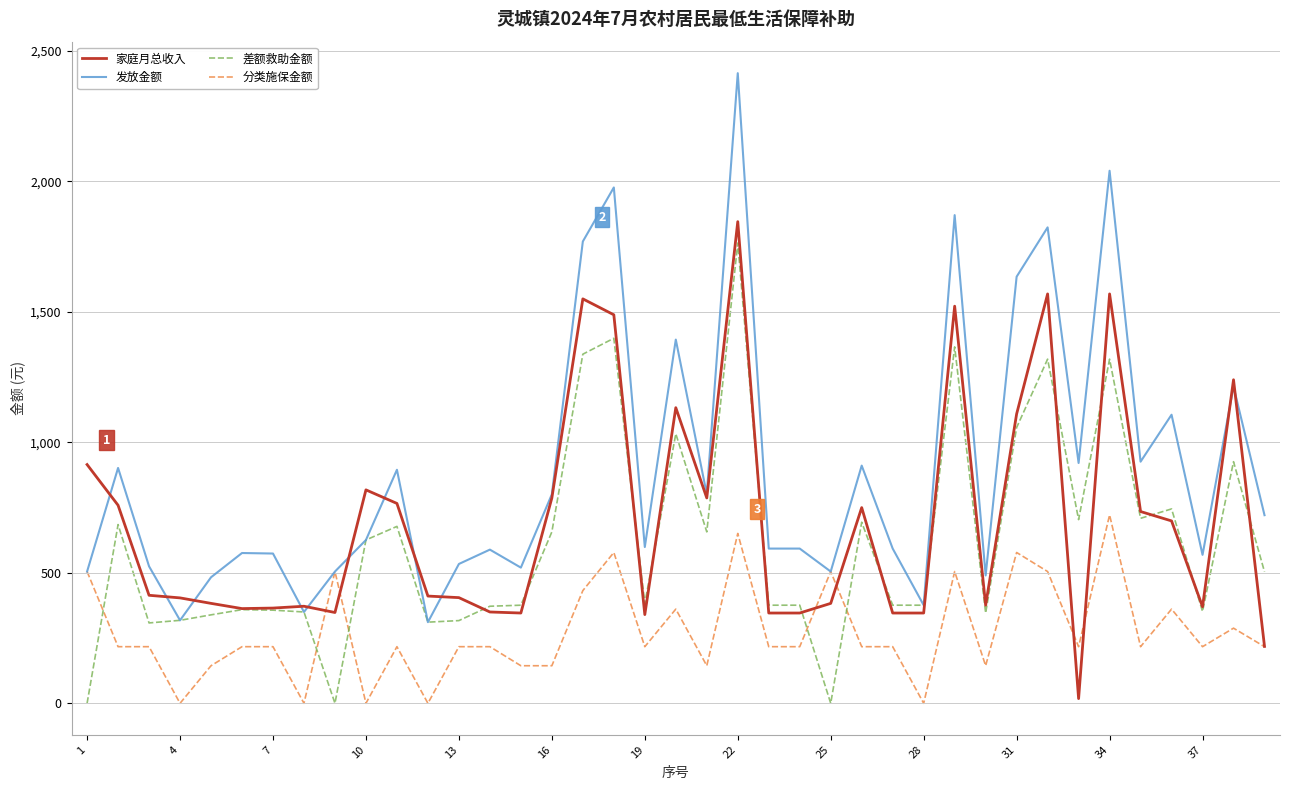

Which series has the largest total across all categories?

发放金额